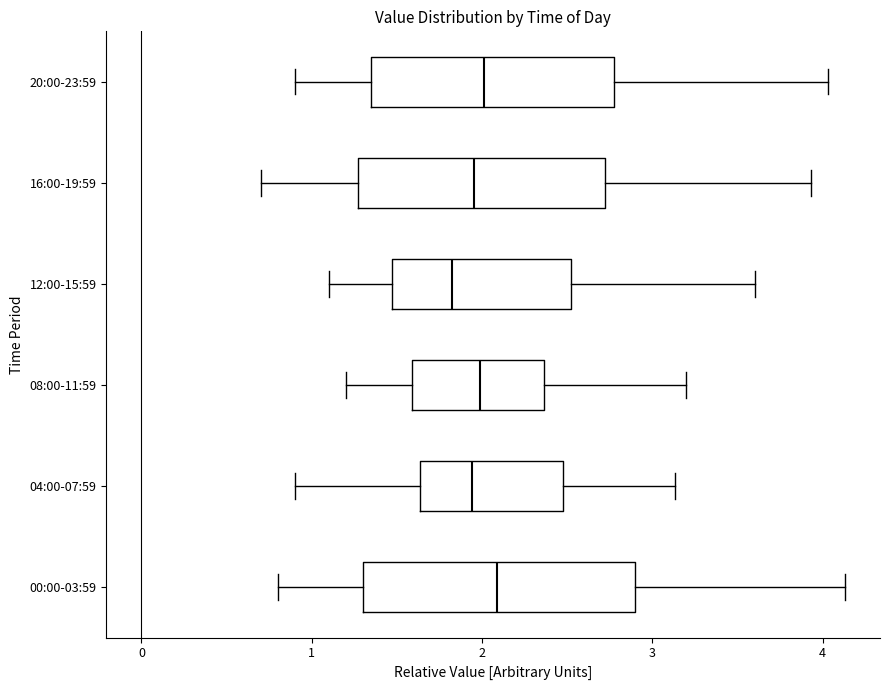

Reading bottom to top, read every box against the x-axis: the position of its median line, the range the box covers, and the ends of its whiskers. The values are not printed on the chart, so give them approximately, as read against the axis.

00:00-03:59: median 2.1, box 1.3 to 2.9, whiskers 0.8 to 4.1
04:00-07:59: median 1.9, box 1.6 to 2.5, whiskers 0.9 to 3.1
08:00-11:59: median 2.0, box 1.6 to 2.4, whiskers 1.2 to 3.2
12:00-15:59: median 1.8, box 1.5 to 2.5, whiskers 1.1 to 3.6
16:00-19:59: median 2.0, box 1.3 to 2.7, whiskers 0.7 to 3.9
20:00-23:59: median 2.0, box 1.4 to 2.8, whiskers 0.9 to 4.0